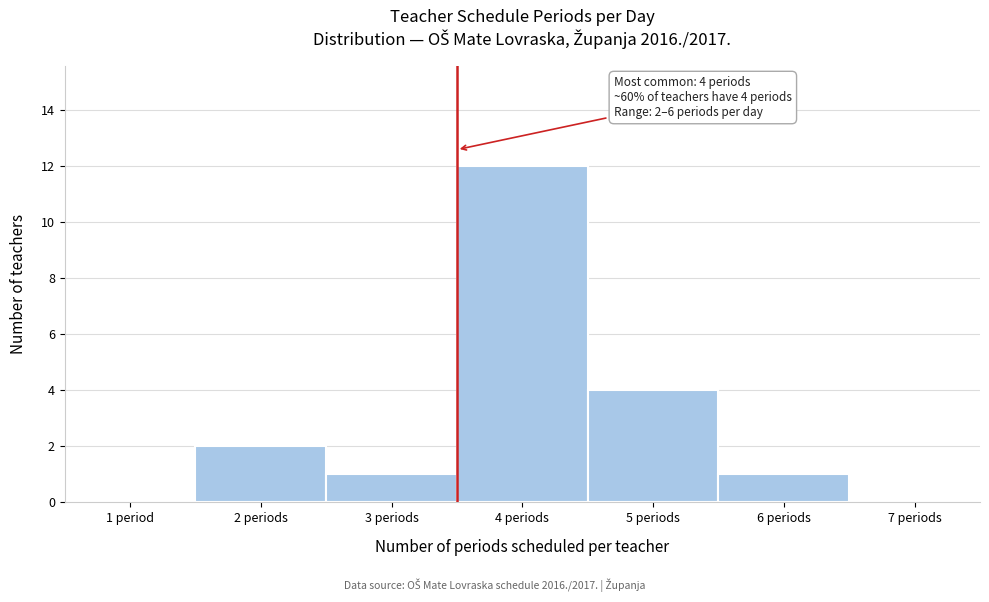

Reading right to left, list all the values displayed in this chart.

7 periods=0	6 periods=1	5 periods=4	4 periods=12	3 periods=1	2 periods=2	1 period=0